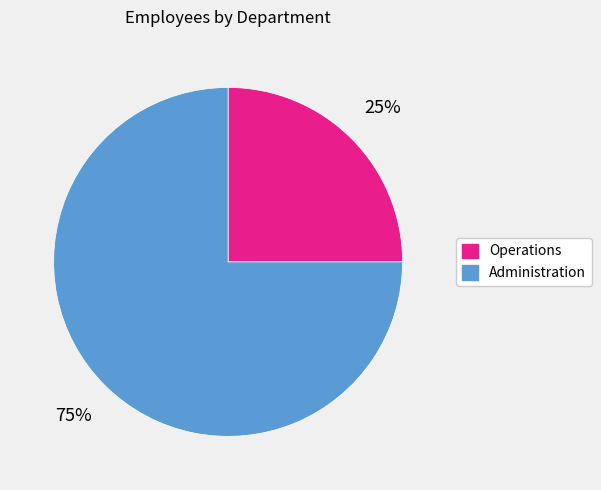

Which category accounts for the majority?

Administration